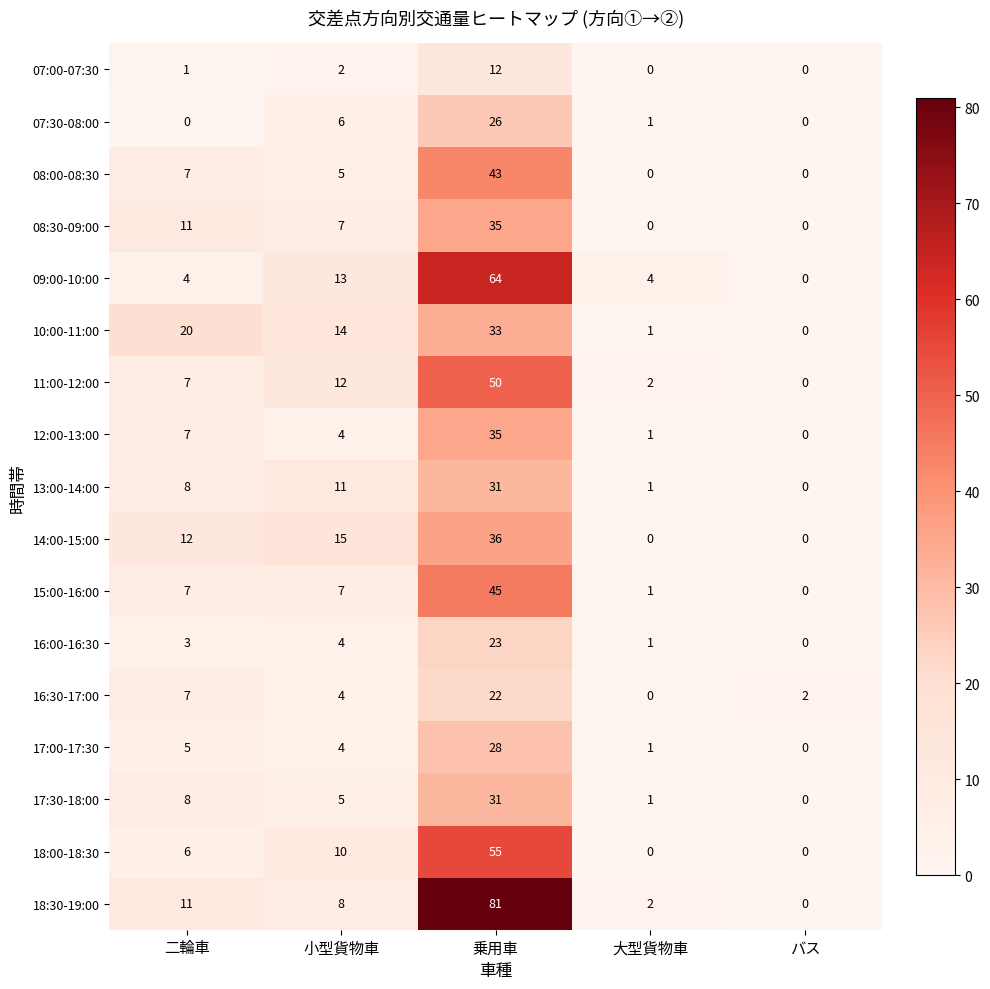

How many 08:30-09:00 values are between 0 and 11?

4